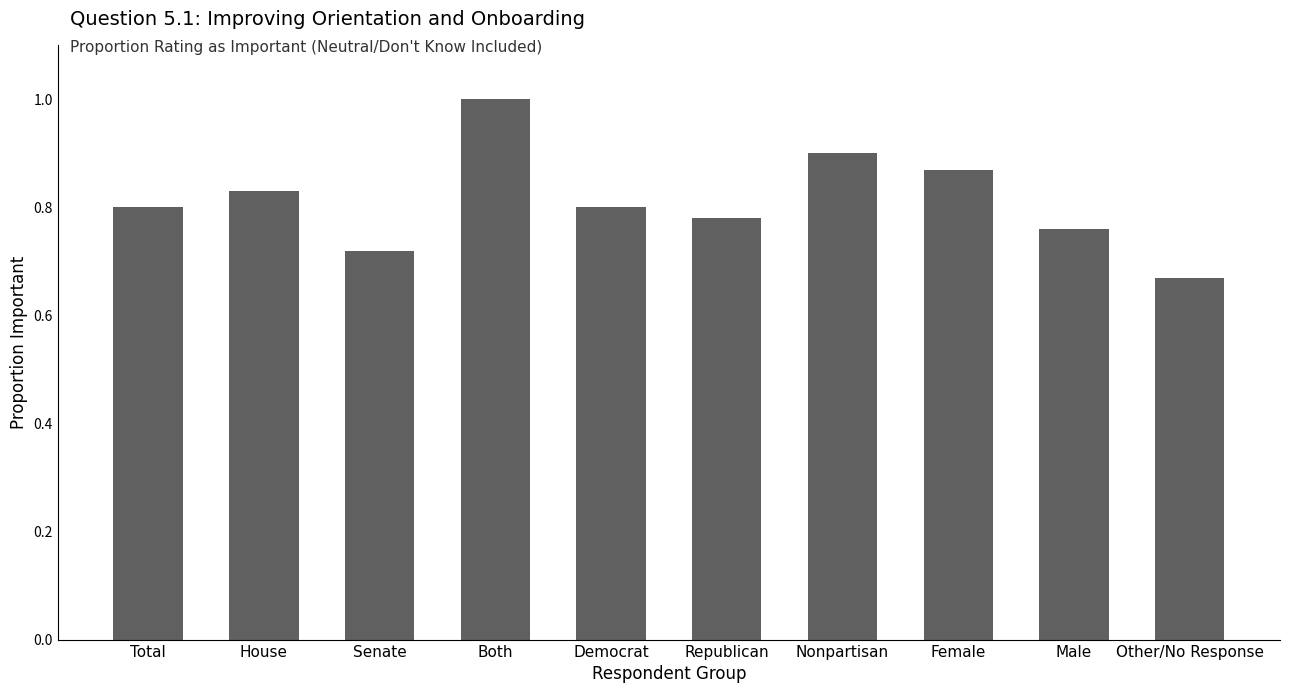

What is the difference between the second highest and minimum values?

0.2